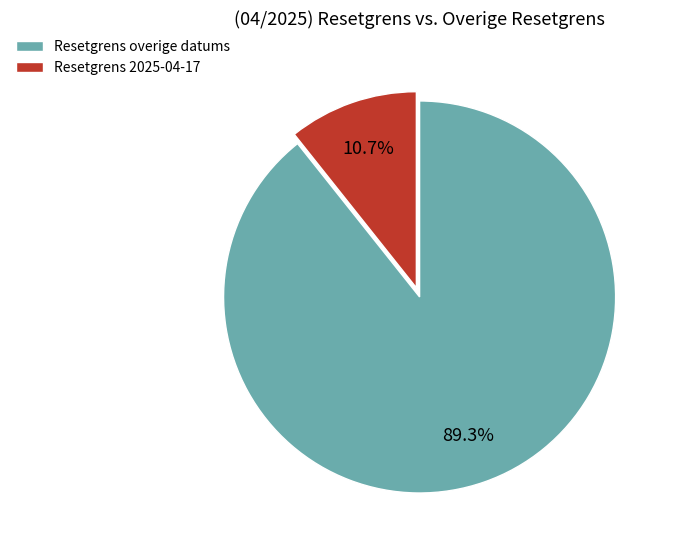

Rank the categories by value from highest to lowest.

Resetgrens overige datums, Resetgrens 2025-04-17